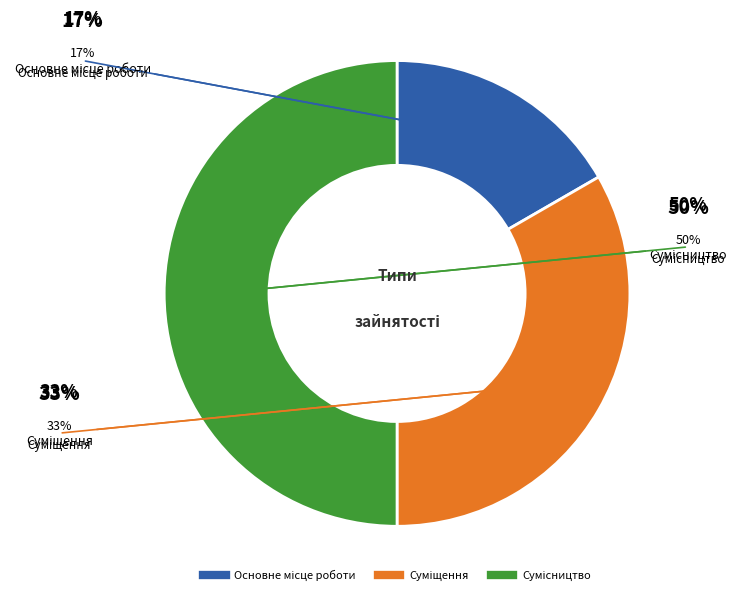

True or false: Сумісництво accounts for 59% of the total.

False